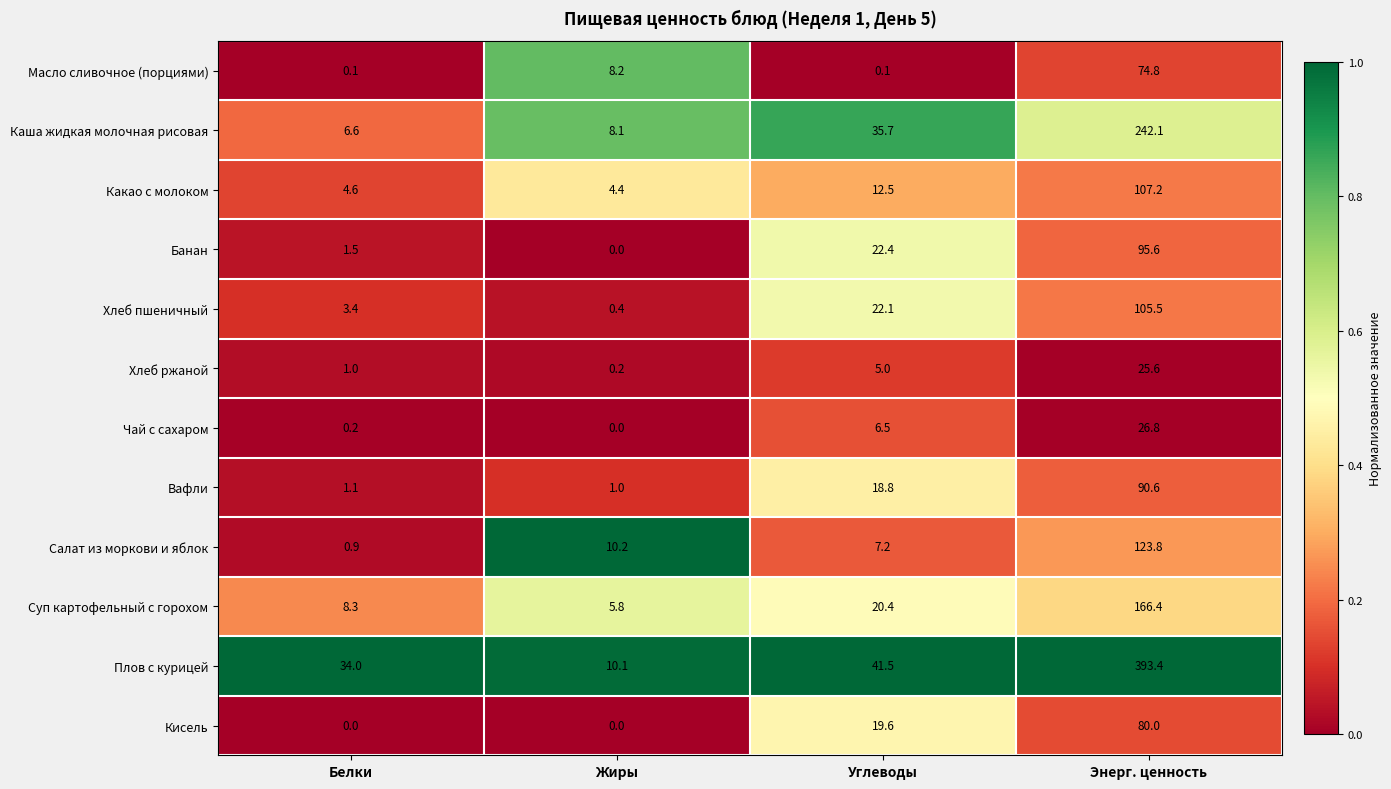

The value of Кисель at Жиры is 26.7. True or false?

False